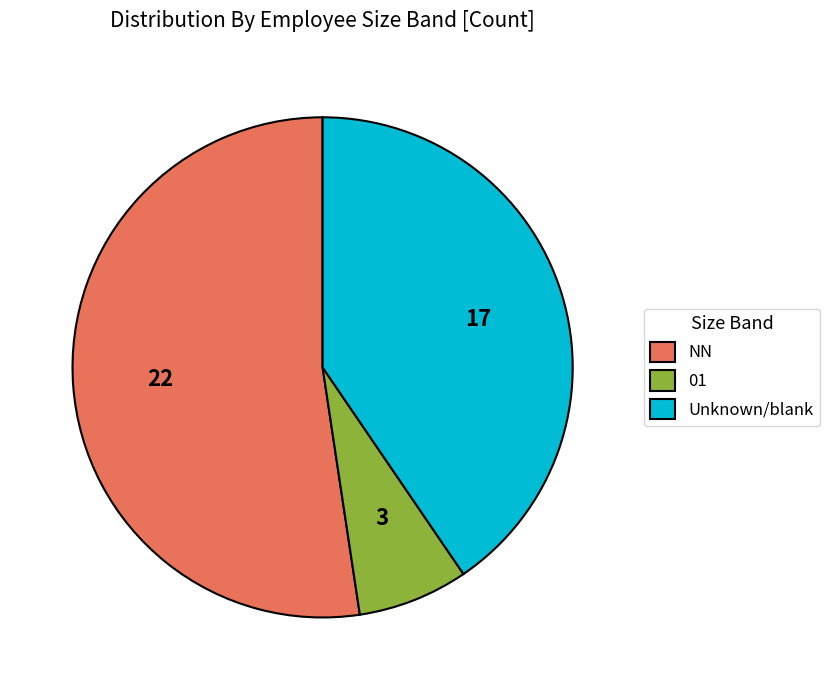

How many segments does this pie chart have?

3